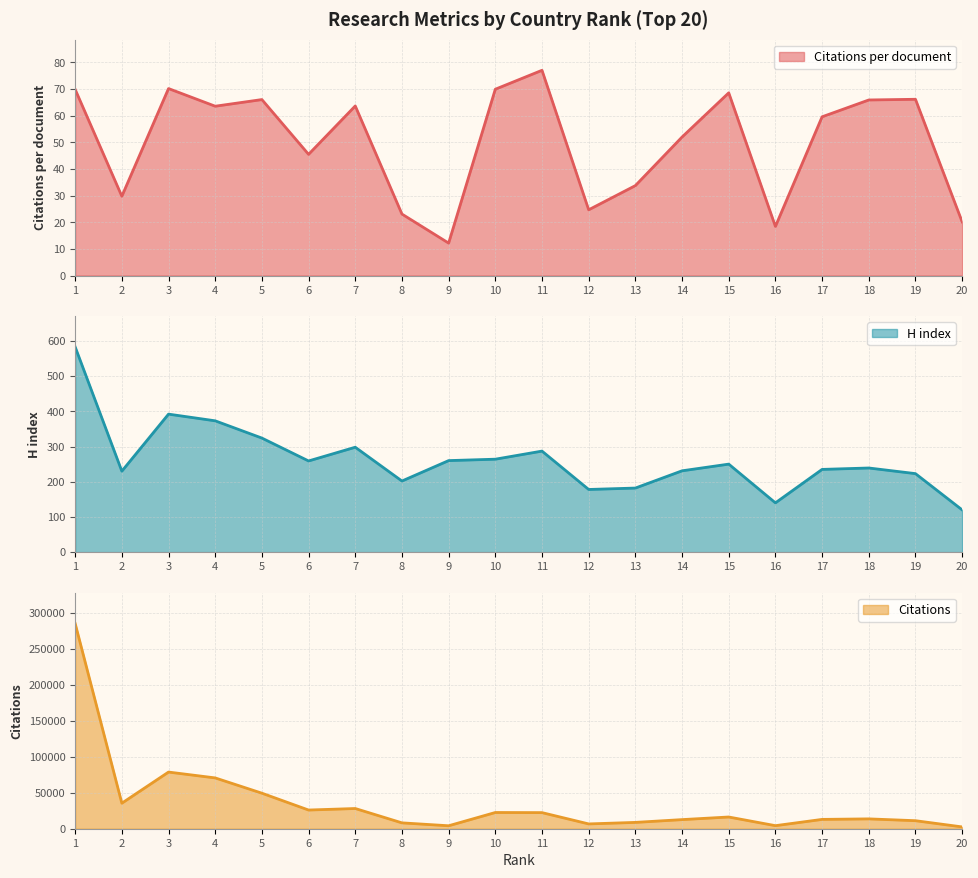

The H index series shows 62.3 at 20. True or false?

False